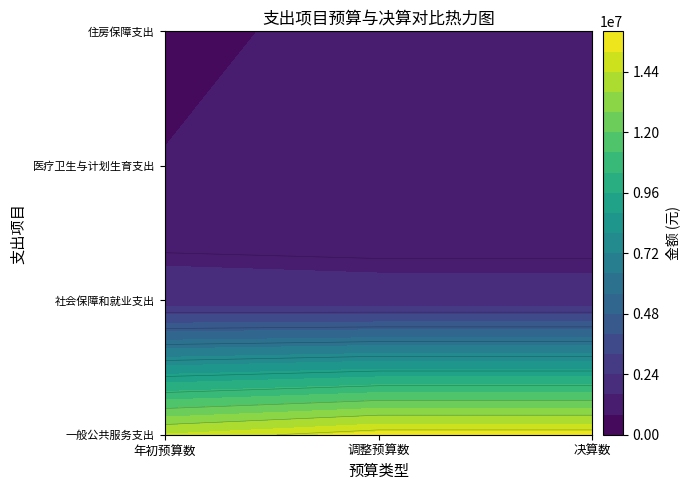

Rank the series by their maximum value, from lowest to highest.

医疗卫生与计划生育支出, 住房保障支出, 社会保障和就业支出, 一般公共服务支出